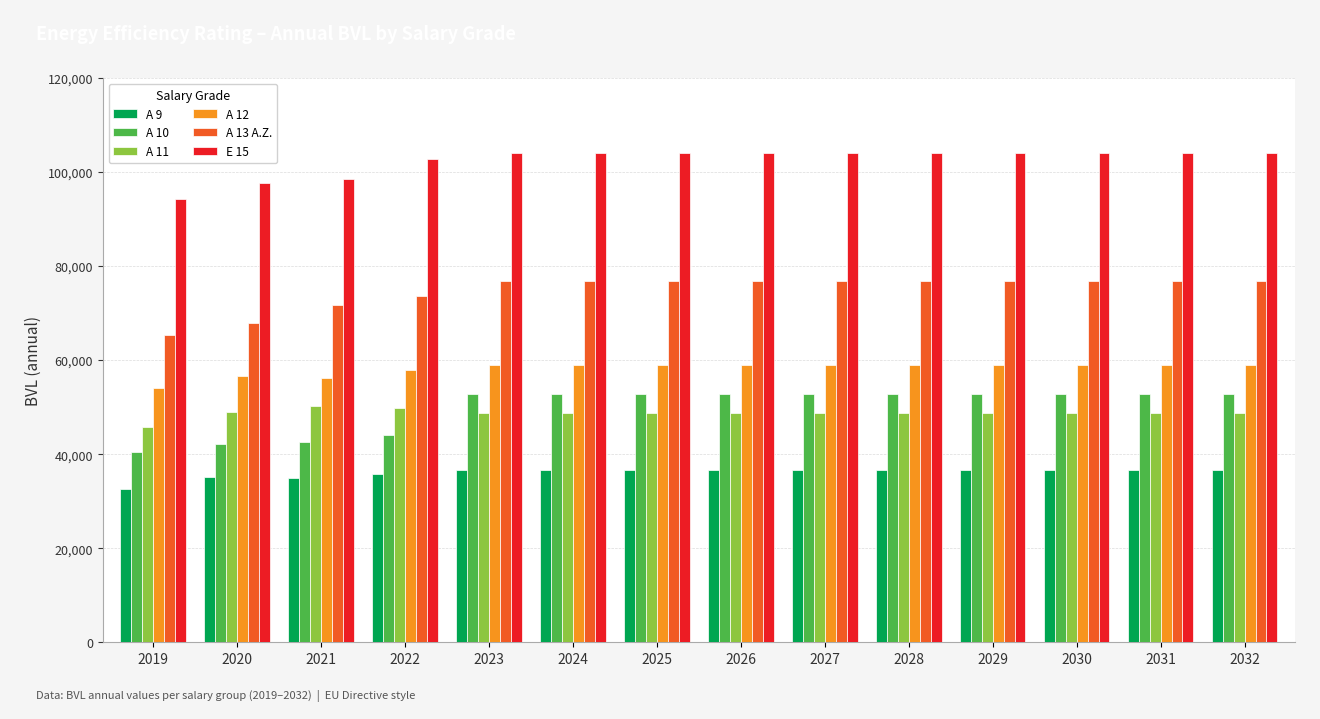

What is the maximum value for E 15?

104088